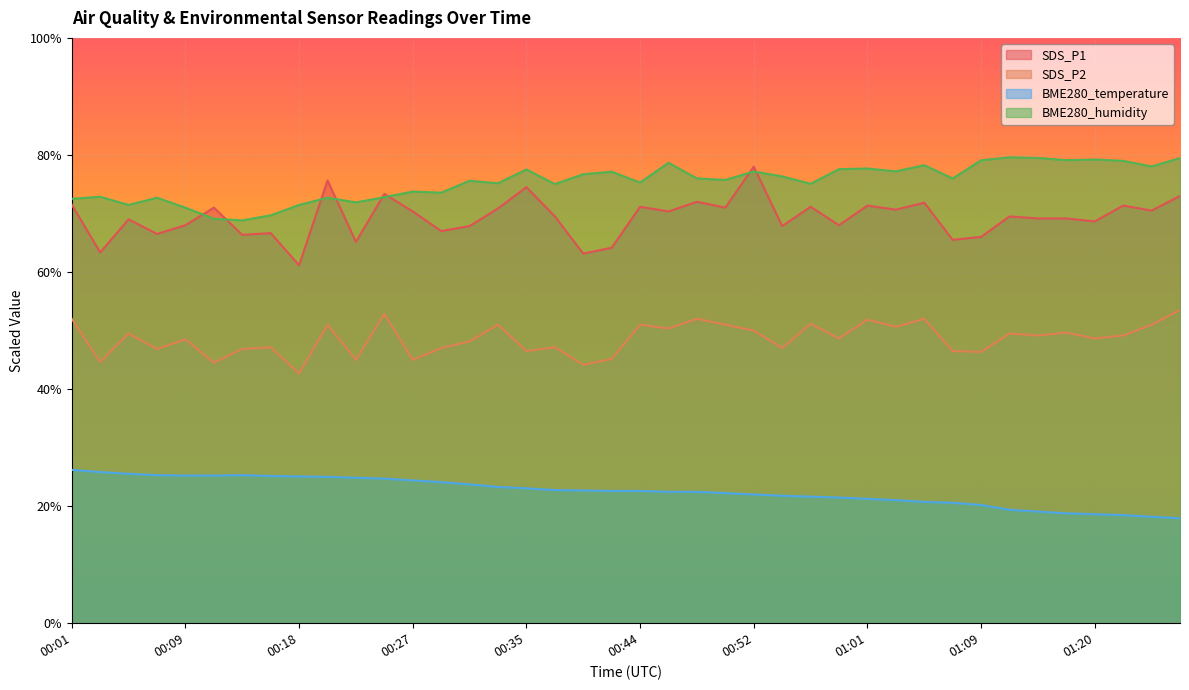

How many data points in SDS_P2 are less than 49?

20